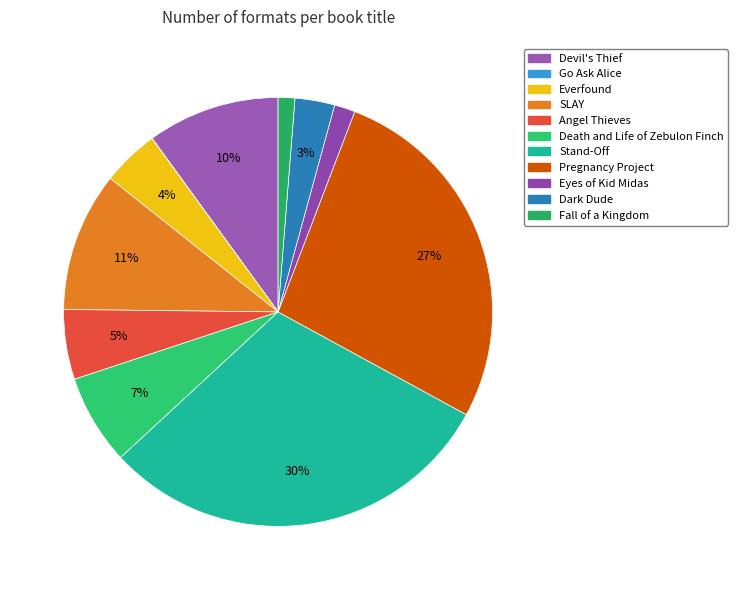

Which slice is the smallest?

Go Ask Alice